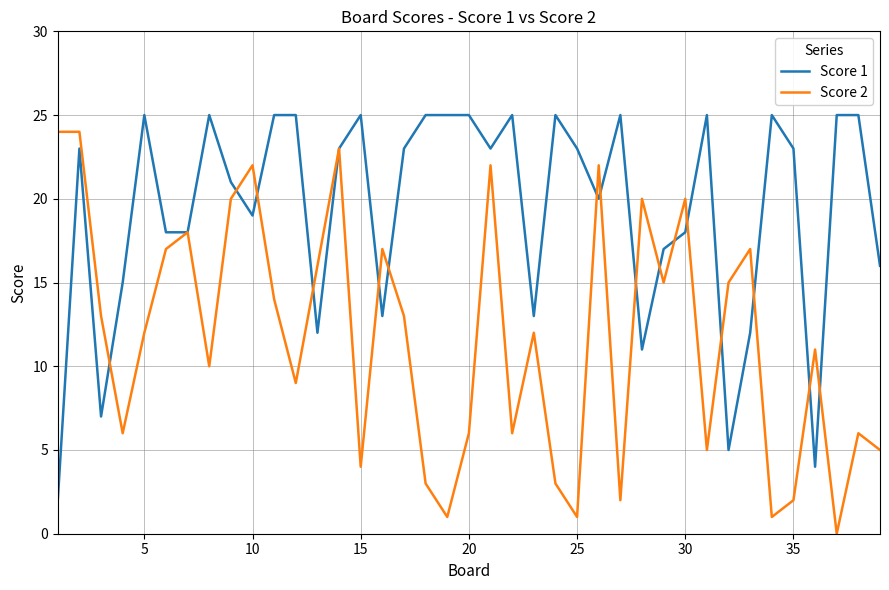

In Score 2, how many points are lower than both neighbors (excluding endpoints)?

12